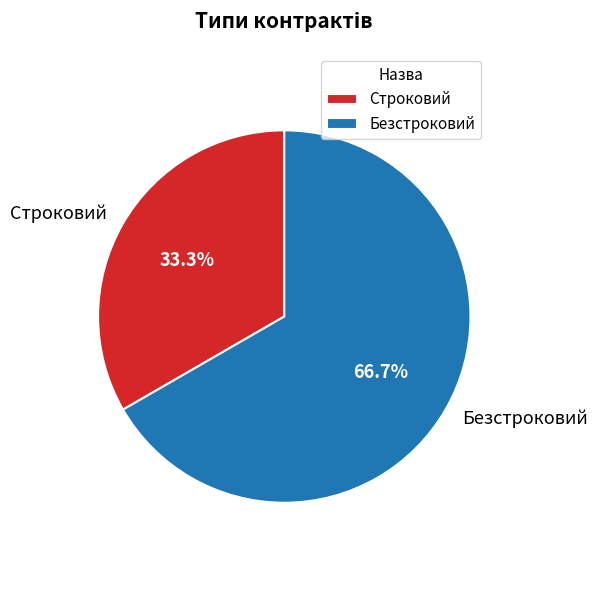

Is there any slice that represents more than half of the pie?

Yes